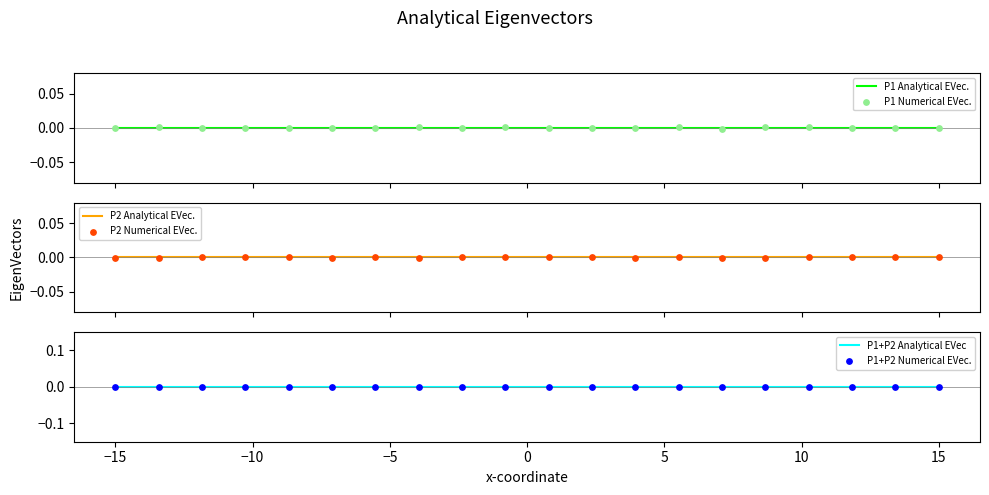

Which series contains the highest Y value?

P1+P2 Numerical EVec.